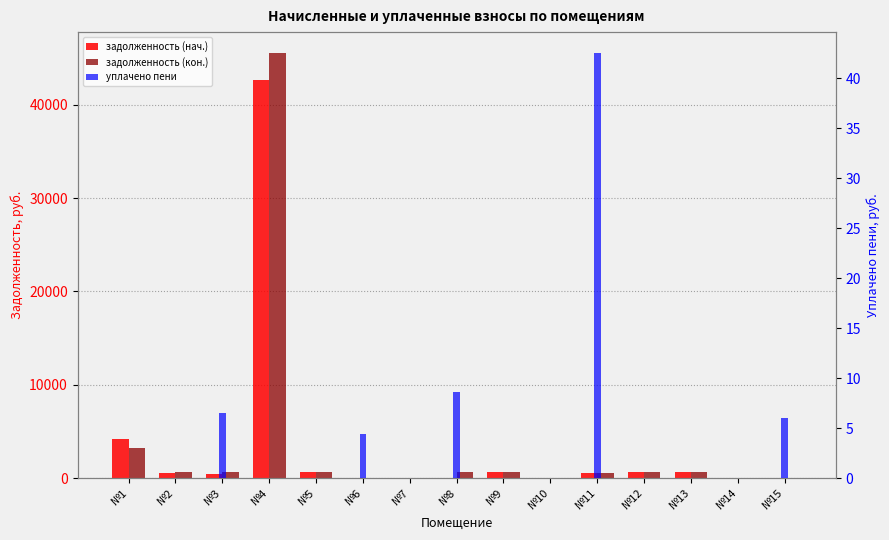

At which category is the sum across all series the highest?

№4